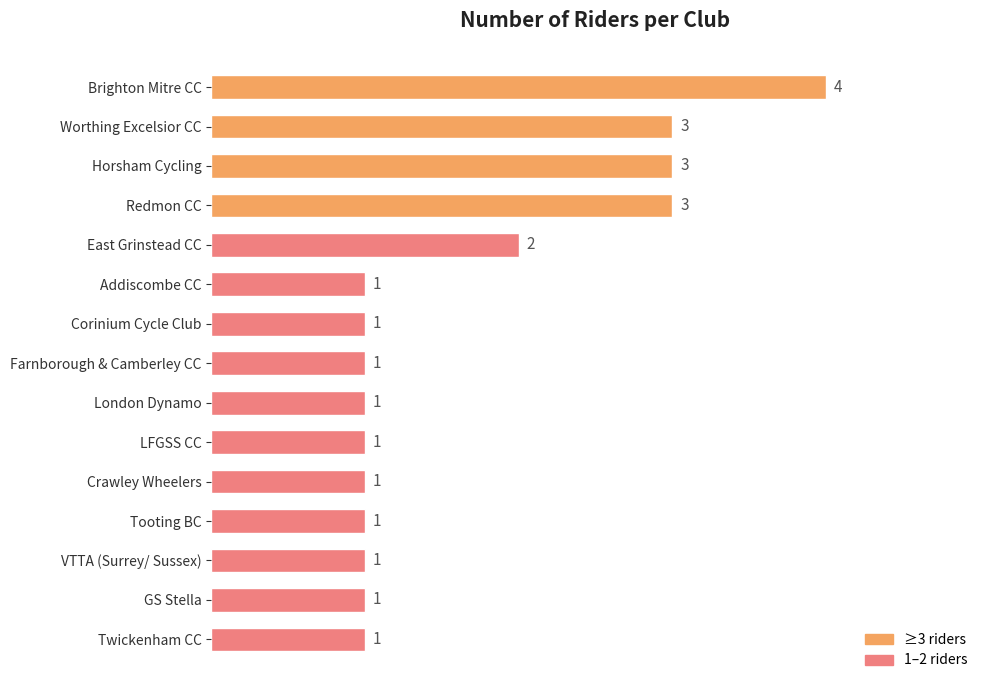

Reading bottom to top, extract all data points from this chart.

Twickenham CC=1	GS Stella=1	VTTA (Surrey/ Sussex)=1	Tooting BC=1	Crawley Wheelers=1	LFGSS CC=1	London Dynamo=1	Farnborough & Camberley CC=1	Corinium Cycle Club=1	Addiscombe CC=1	East Grinstead CC=2	Redmon CC=3	Horsham Cycling=3	Worthing Excelsior CC=3	Brighton Mitre CC=4